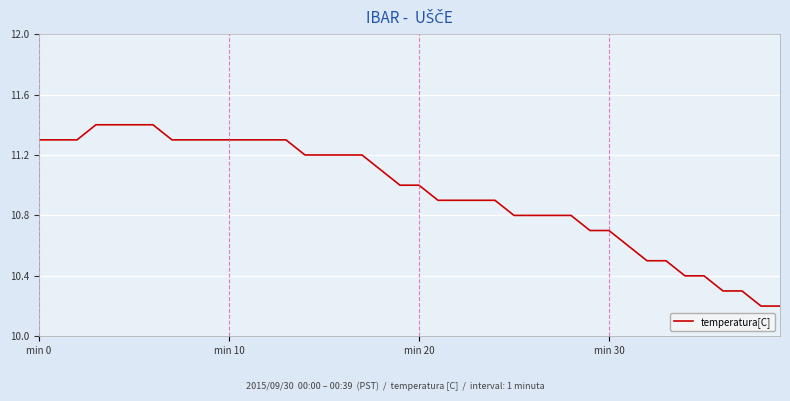

What is the greatest value displayed?

11.4